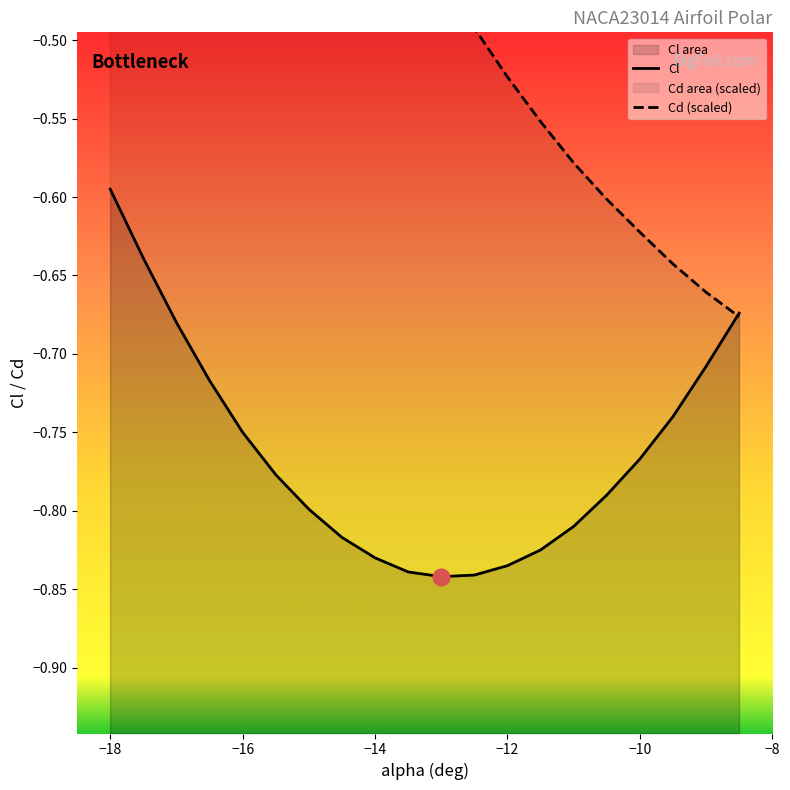

Where do Cd and Cl first cross each other?

-9 and -8.5